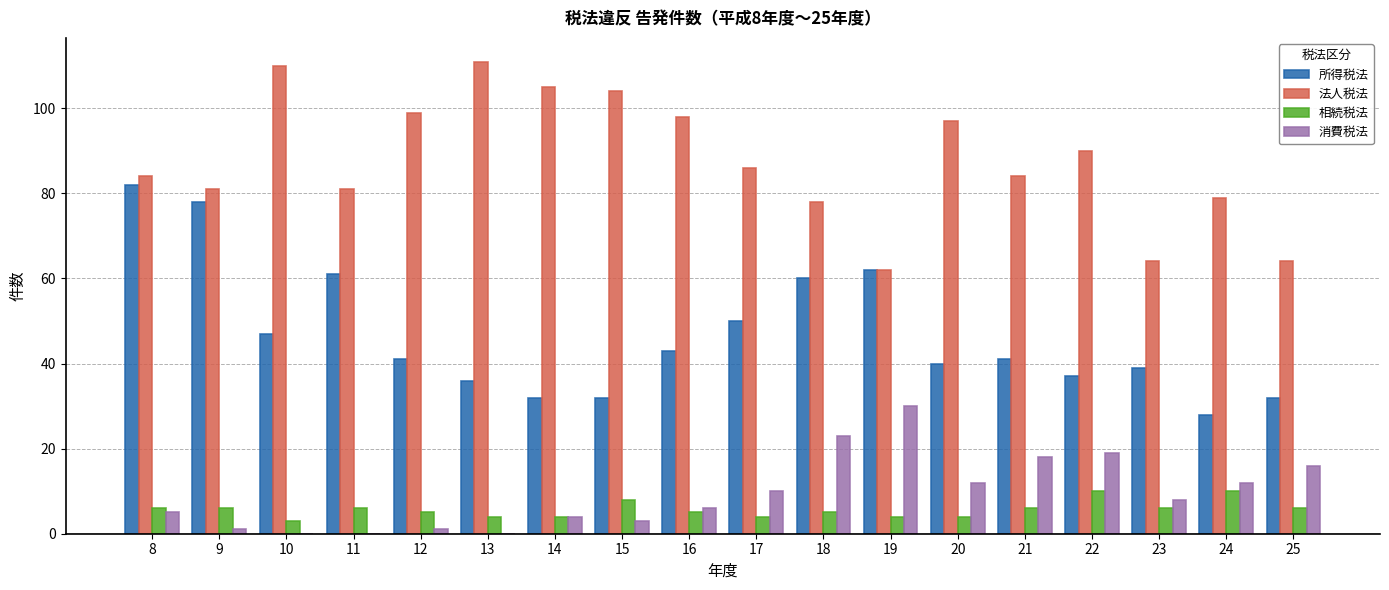

Which series has the largest total across all categories?

法人税法